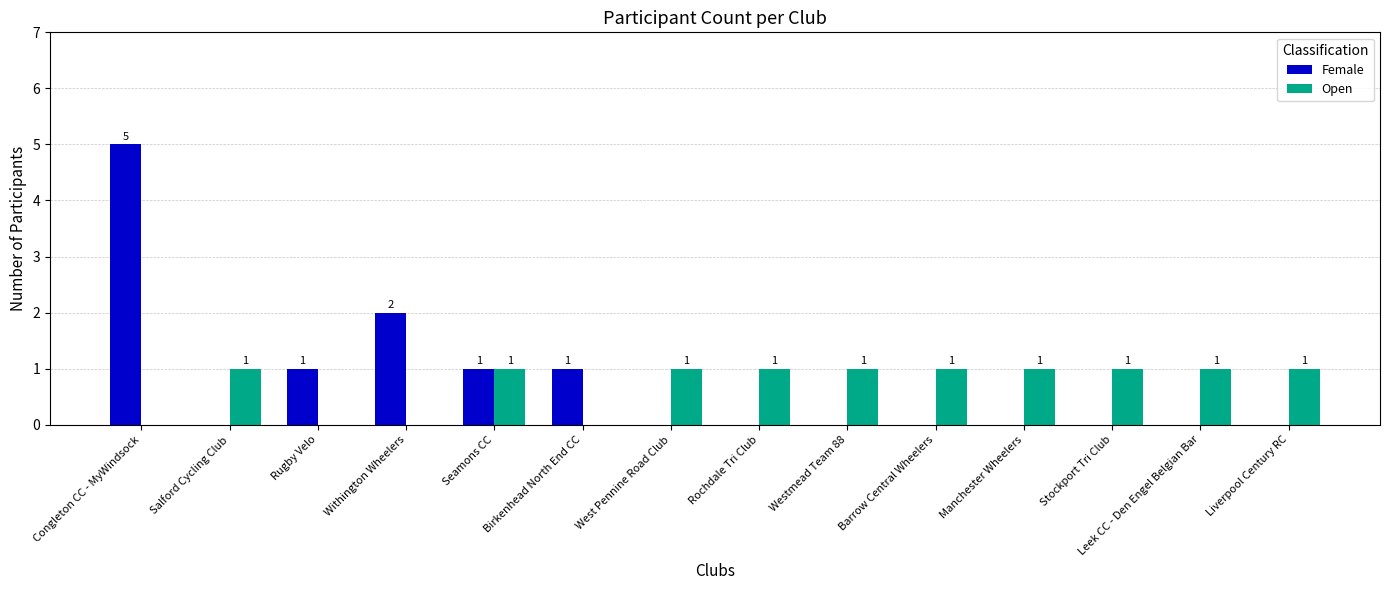

At which label is Female closest to 2?

Withington Wheelers